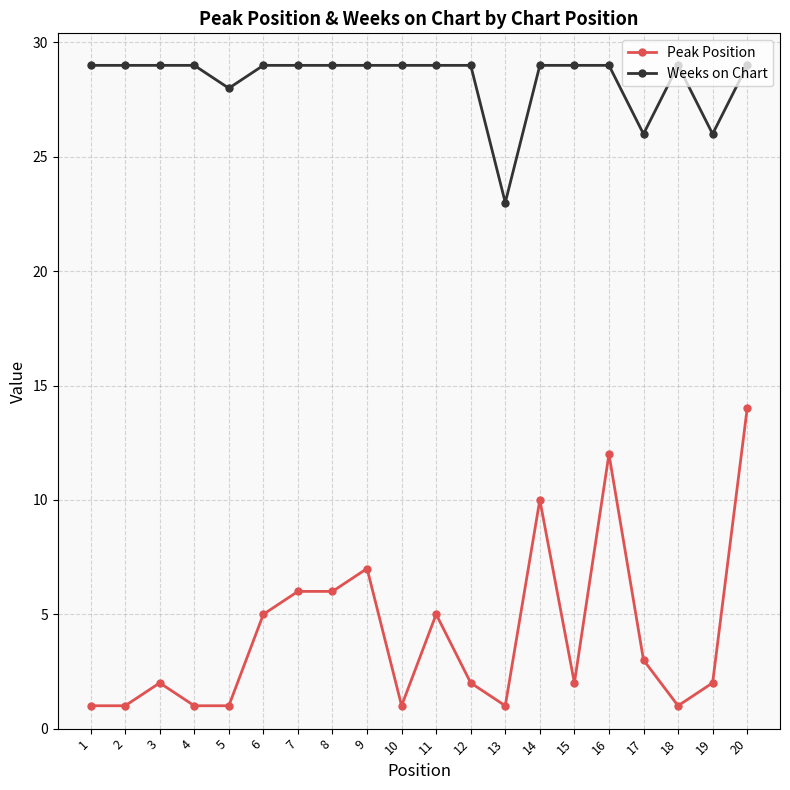

What are all the series names shown in the legend?

Peak Position, Weeks on Chart